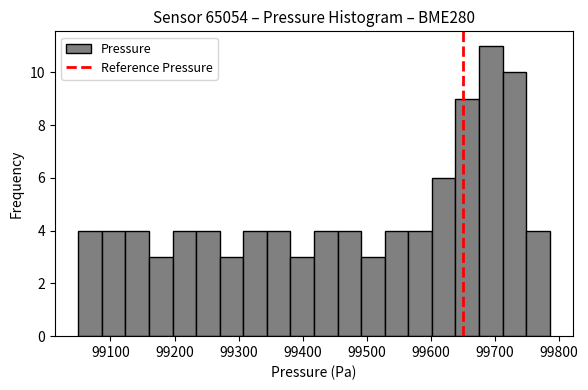

Read against the x-axis, roughly where is the centre of the tallest bar?

99690